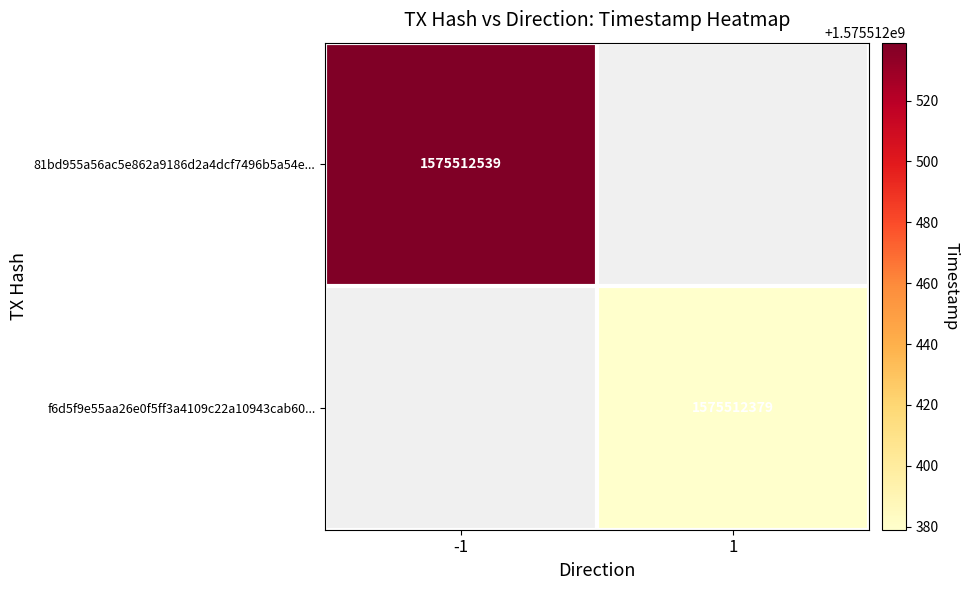

Between 0 and 1, which is larger?

1